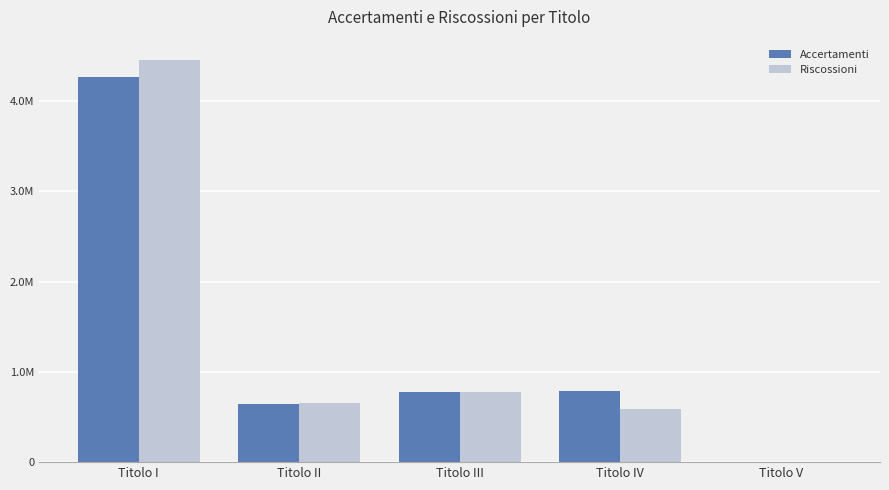

At which category is the sum across all series the highest?

Titolo I